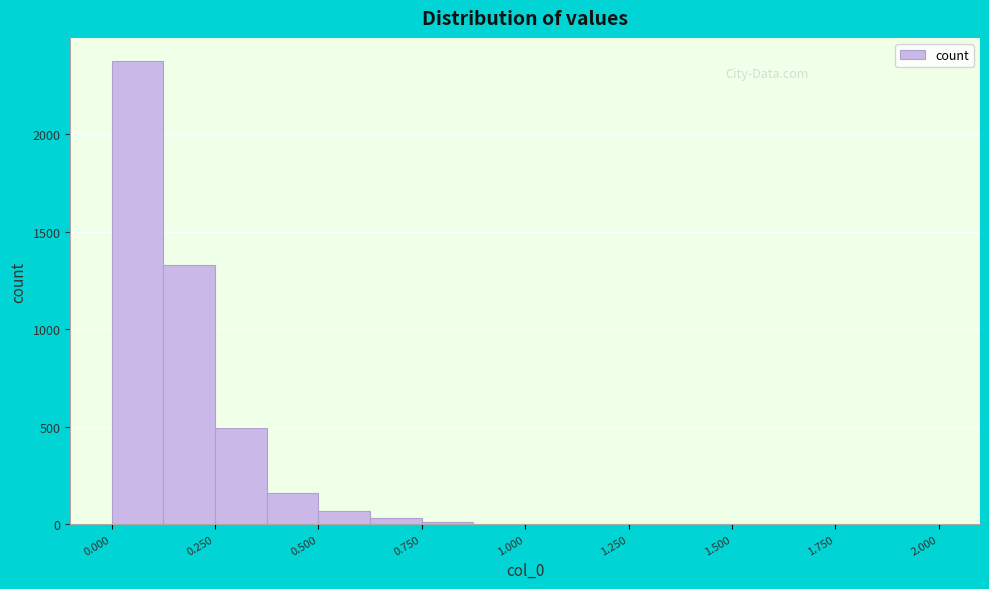

Around what value on the x-axis is the tallest bar? Give the approximate position of its centre, as read against the axis.

0.05